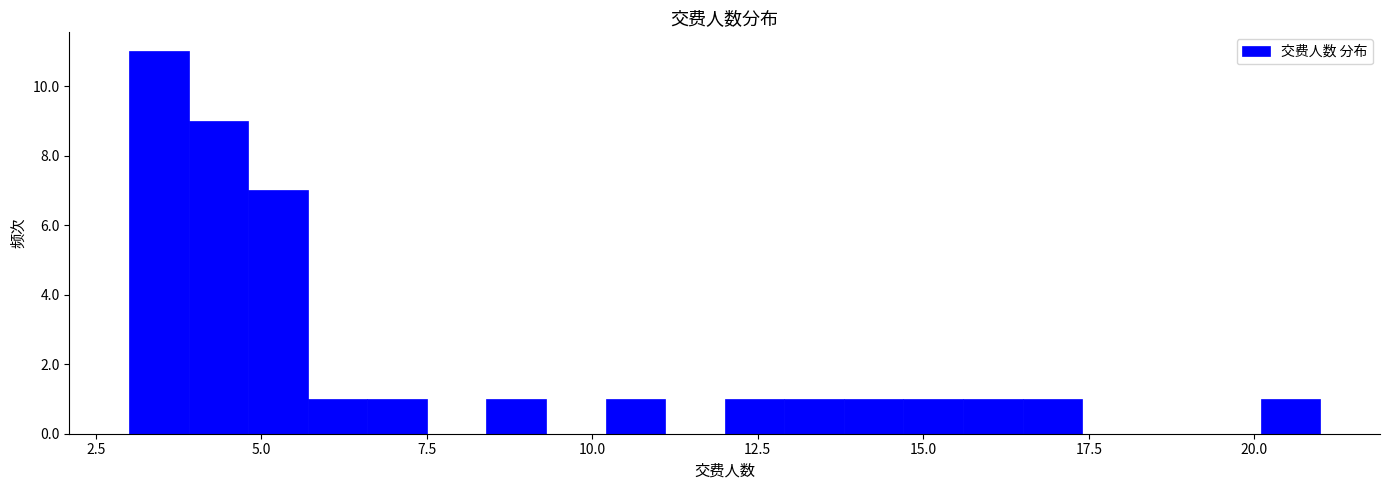

Read against the x-axis, roughly where is the centre of the tallest bar?

3.5